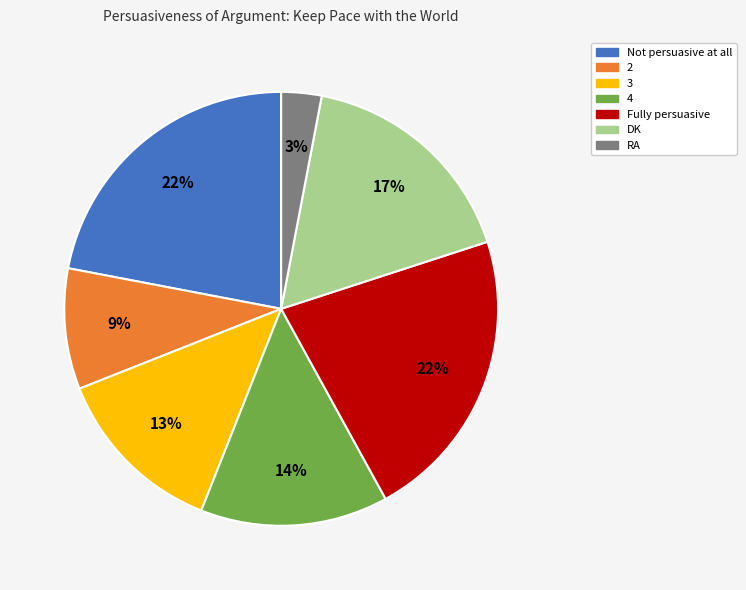

Is it true that DK is 17% of the pie?

True